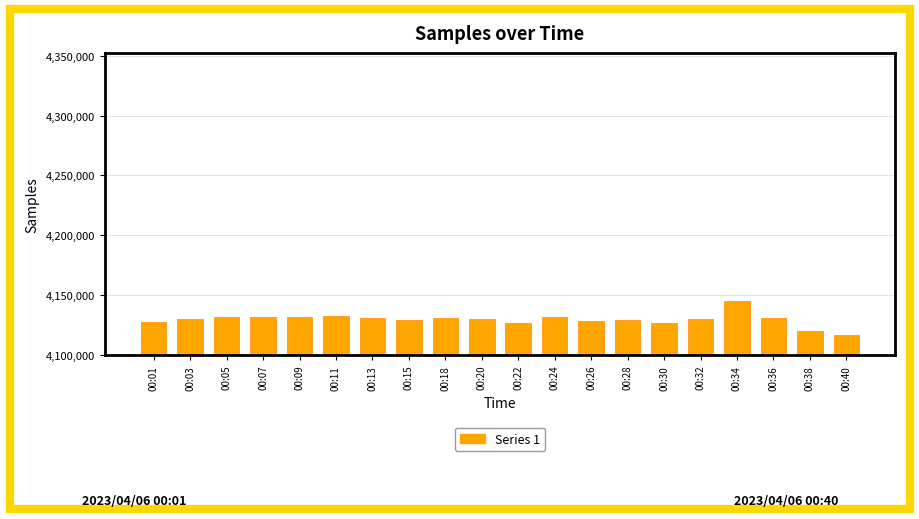

What is the maximum value shown in the chart?

4145041